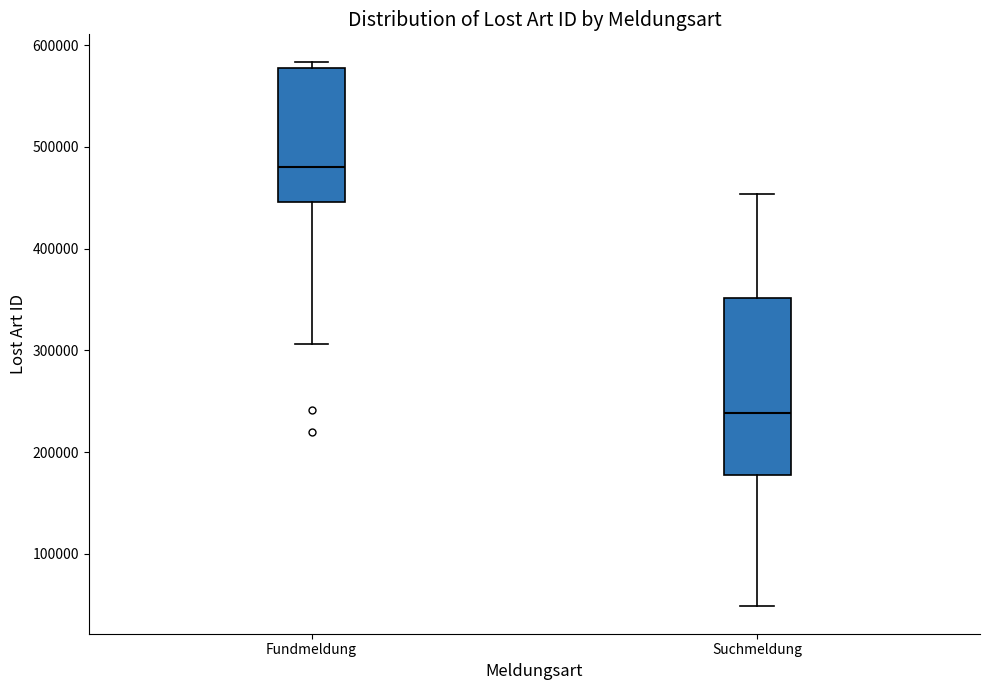

Which box's median line is the lowest?

Suchmeldung